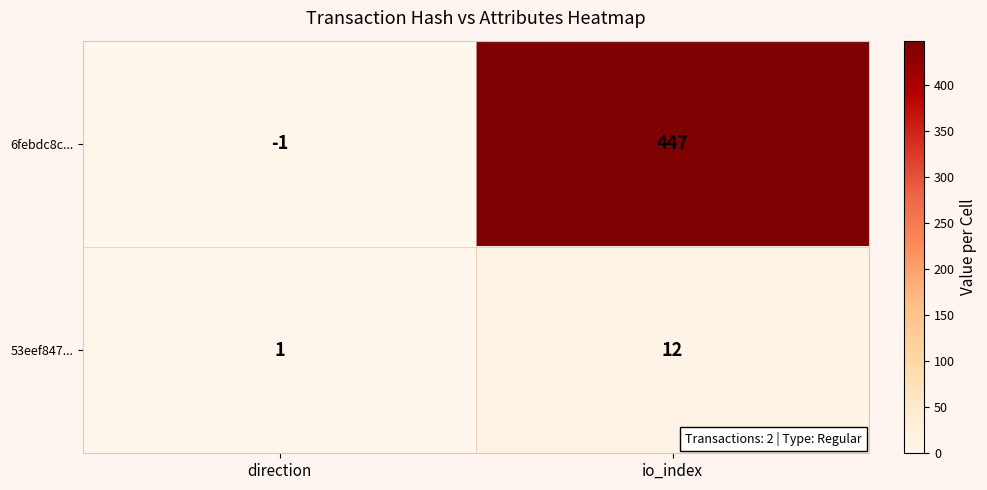

Reading left to right, extract all data points from this chart.

6febdc8c...: -1	447
53eef847...: 1	12